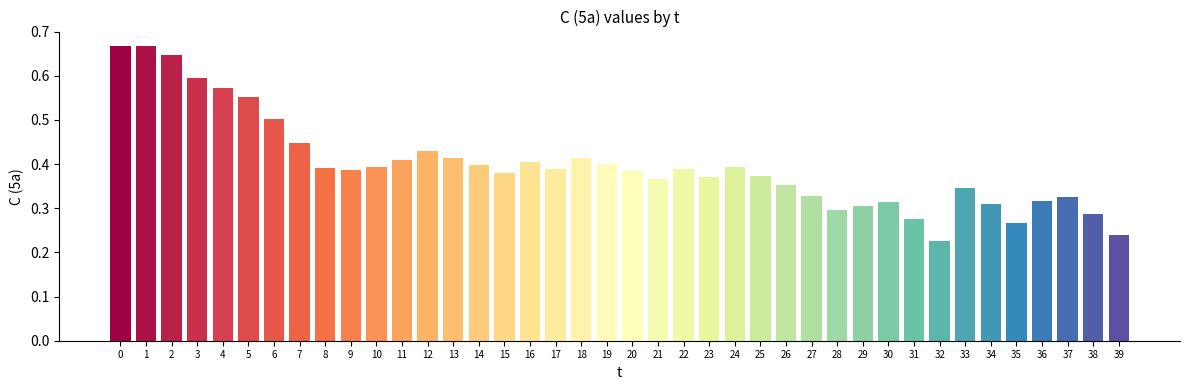

What is the change in value from 7 to 27?

-0.1